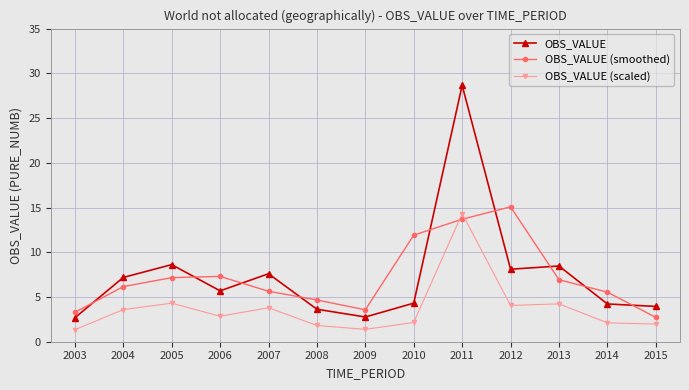

Does the chart have visible grid lines?

Yes